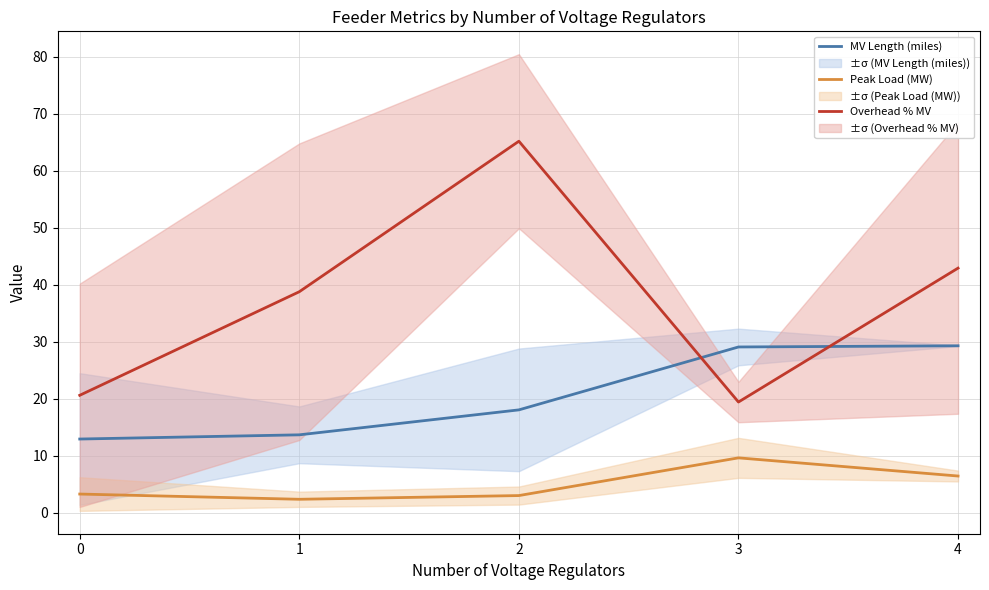

What is the sum of the MV Length (miles) values at 1 and 3?

42.8